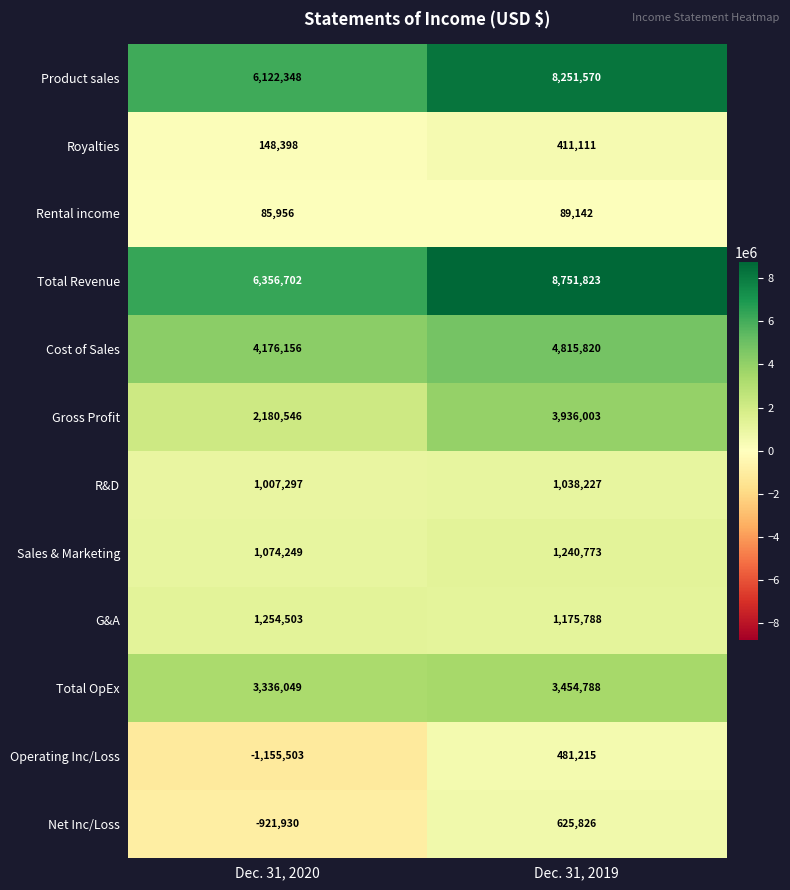

Which series has the largest total across all categories?

Total Revenue